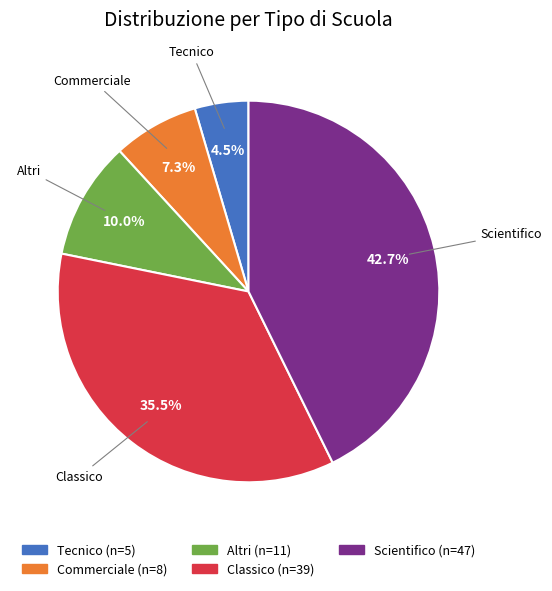

The Scientifico slice represents 33% of the pie. True or false?

False